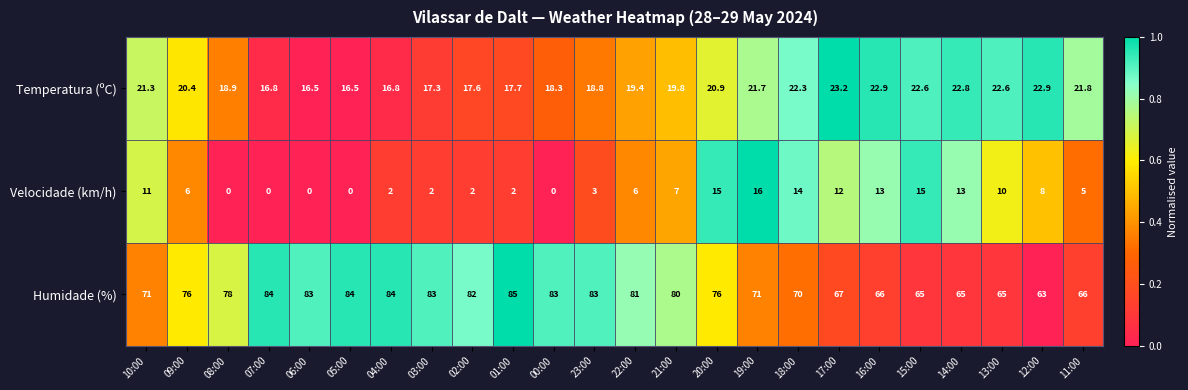

What is the difference between the maximum and minimum values in the Velocidade (km/h) series?

16.0